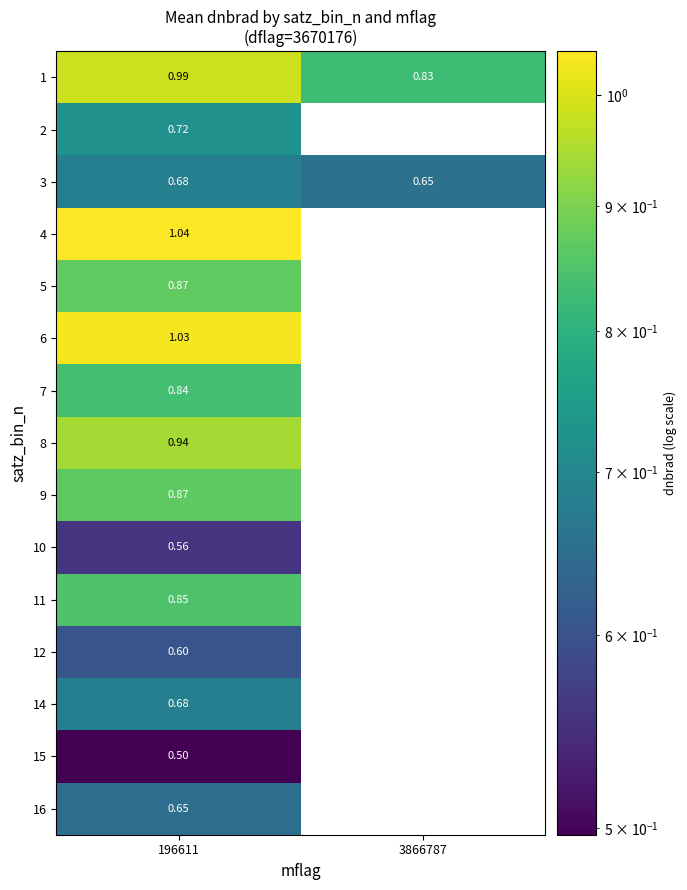

True or false: 1 has a value of 0.8 at 3866787.

True